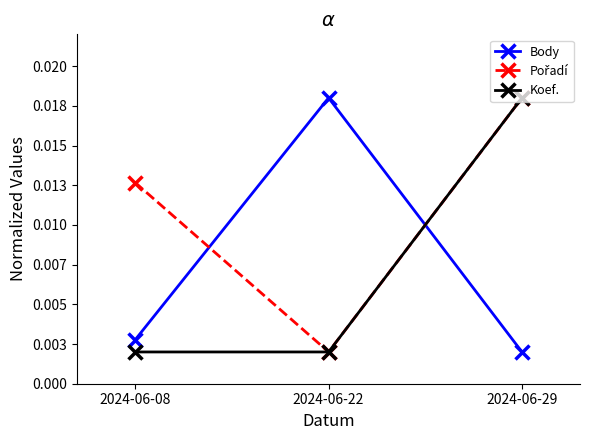

At how many categories does at least one series exceed 0?

3